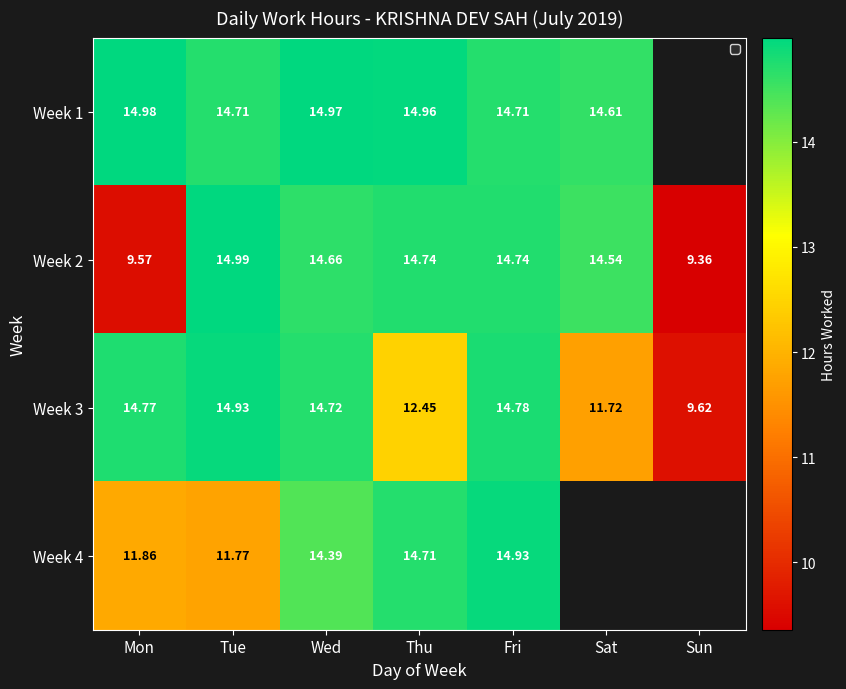

The value of Week 4 at Fri is 9.9. True or false?

False